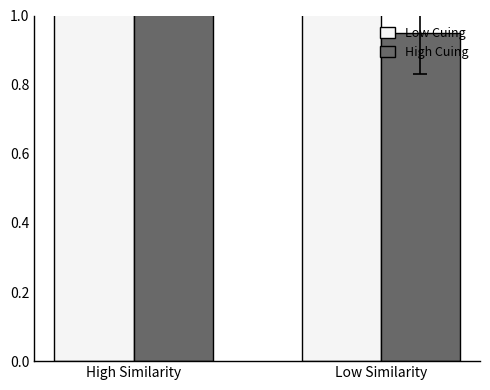

What is the lowest value of the Low Cuing series?

1.5